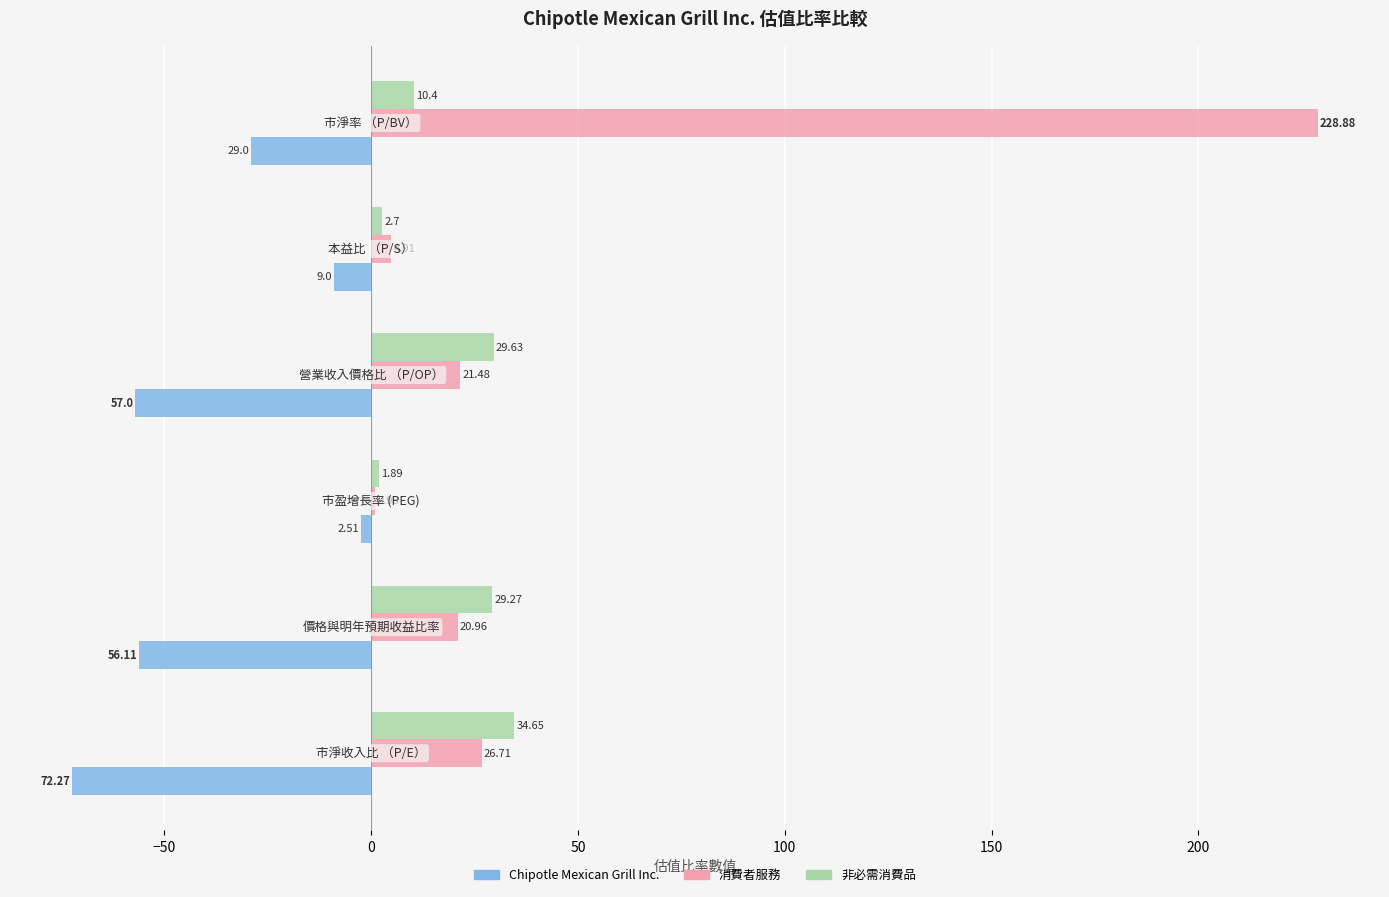

Which series has the largest total across all categories?

消費者服務